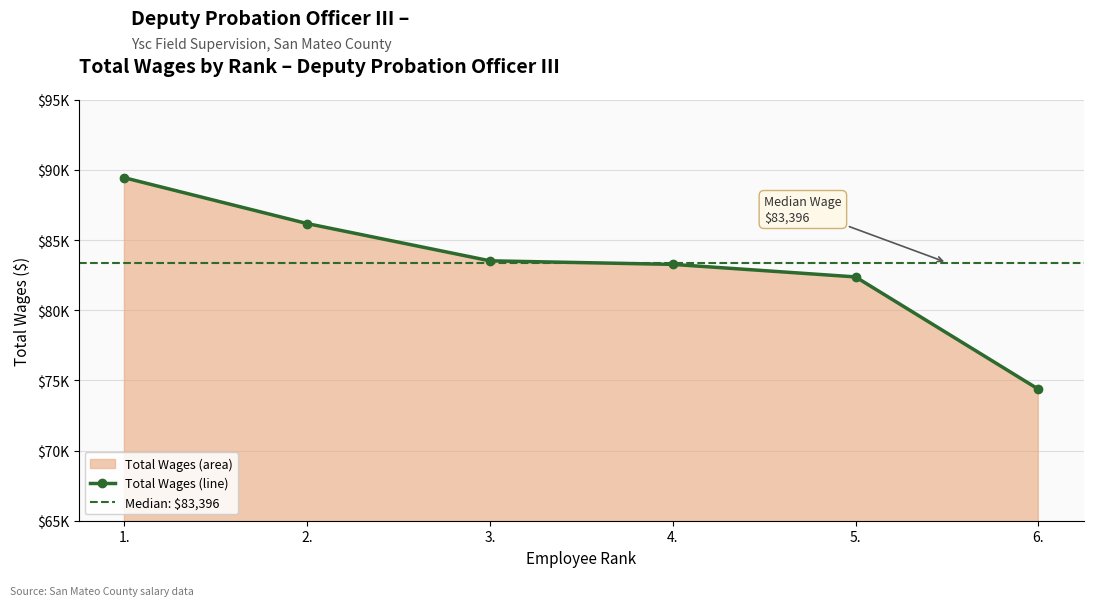

Count the number of categories in the chart.

6